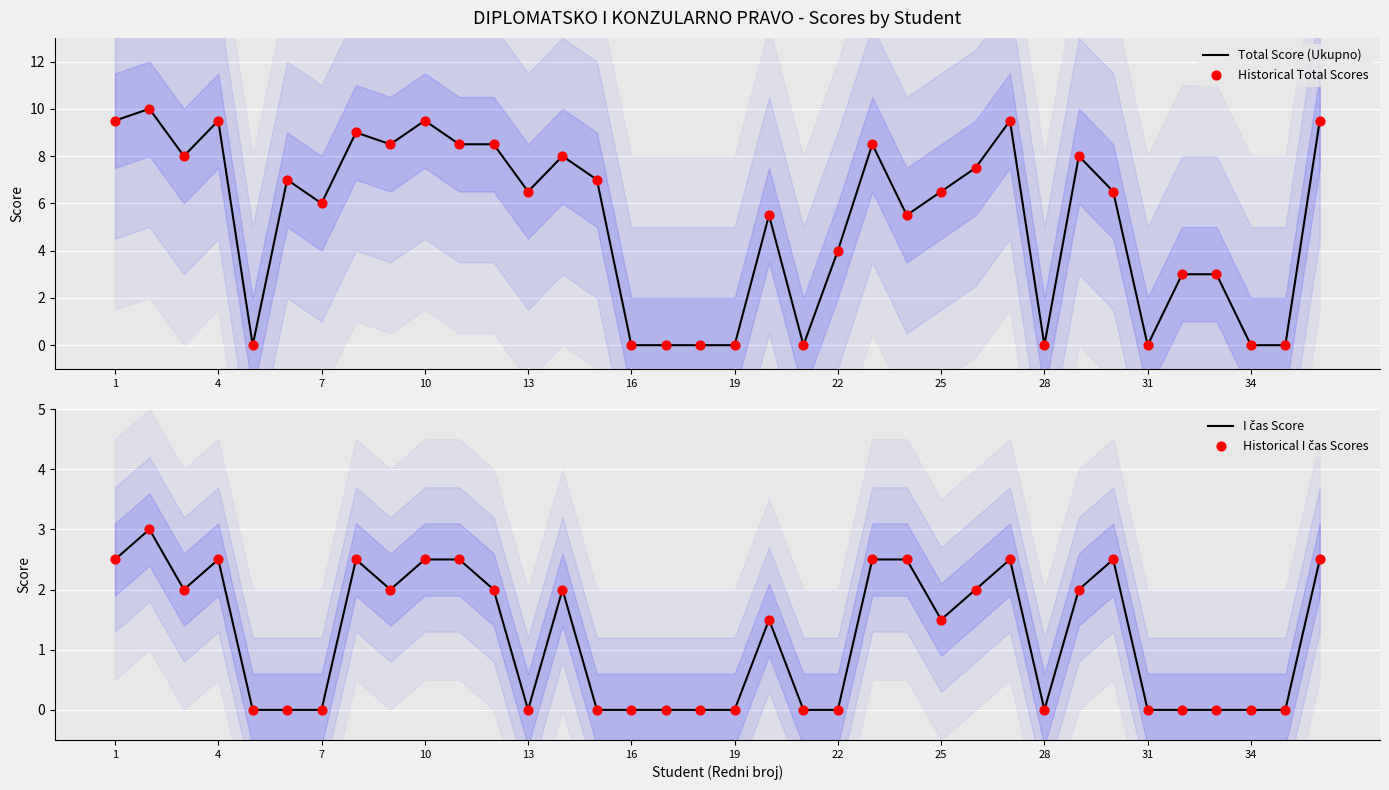

Is it true that Total Score (Ukupno) equals 6.4 at 4?

False